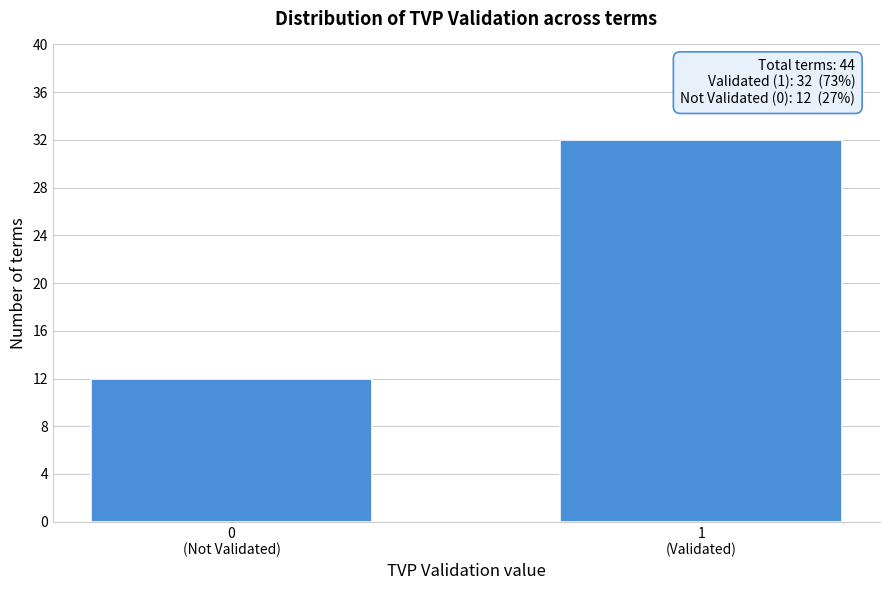

Reading left to right, extract all data points from this chart.

12	32